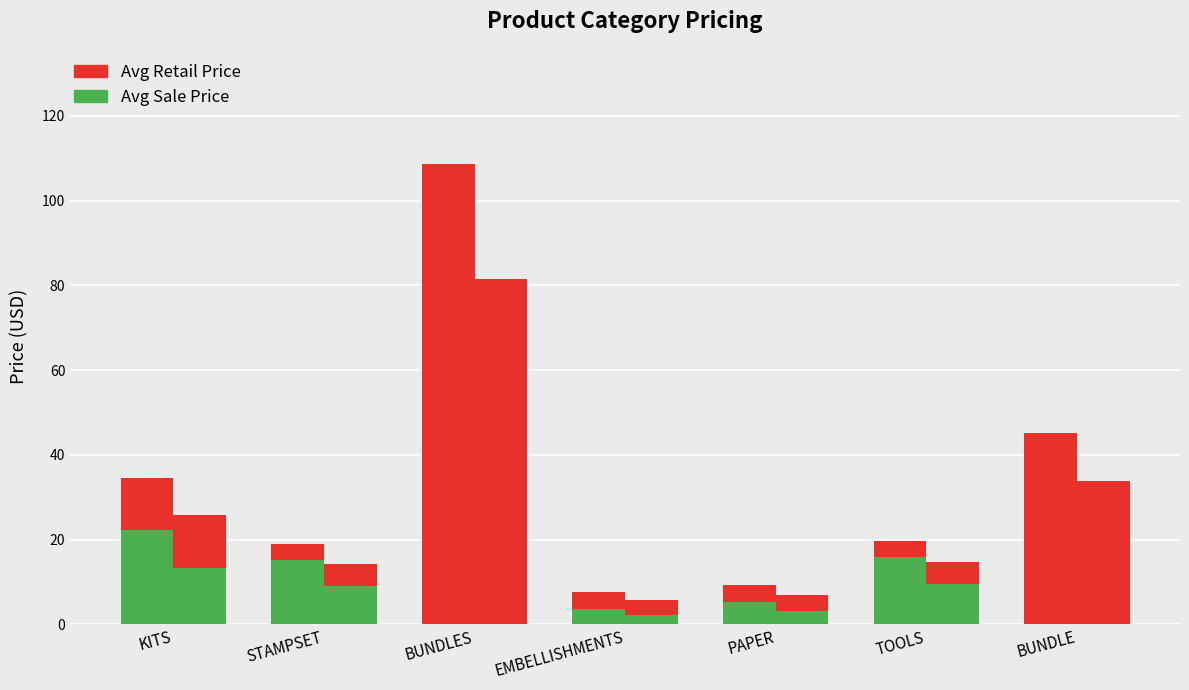

What is the sum of all Avg Retail Price values?

243.9